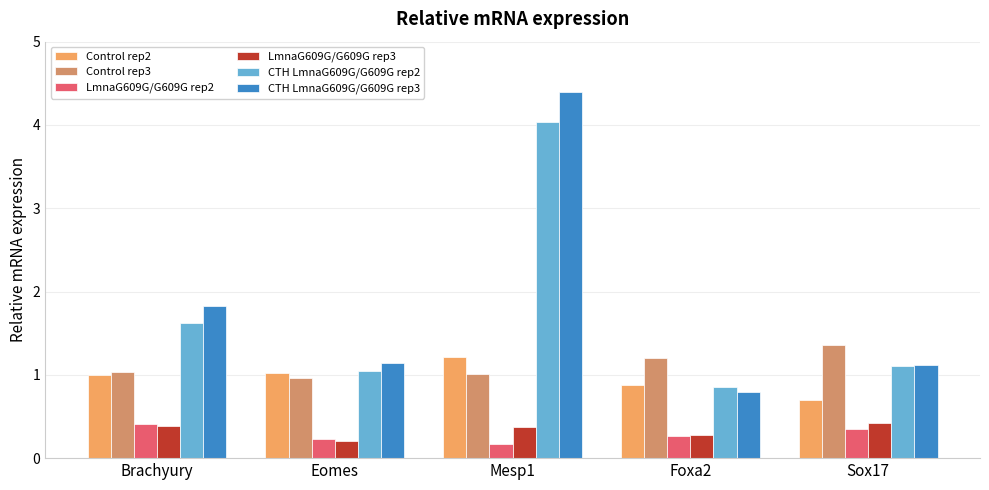

Rank the series at Mesp1 from highest to lowest value.

CTH LmnaG609G/G609G rep3, CTH LmnaG609G/G609G rep2, Control rep2, Control rep3, LmnaG609G/G609G rep3, LmnaG609G/G609G rep2